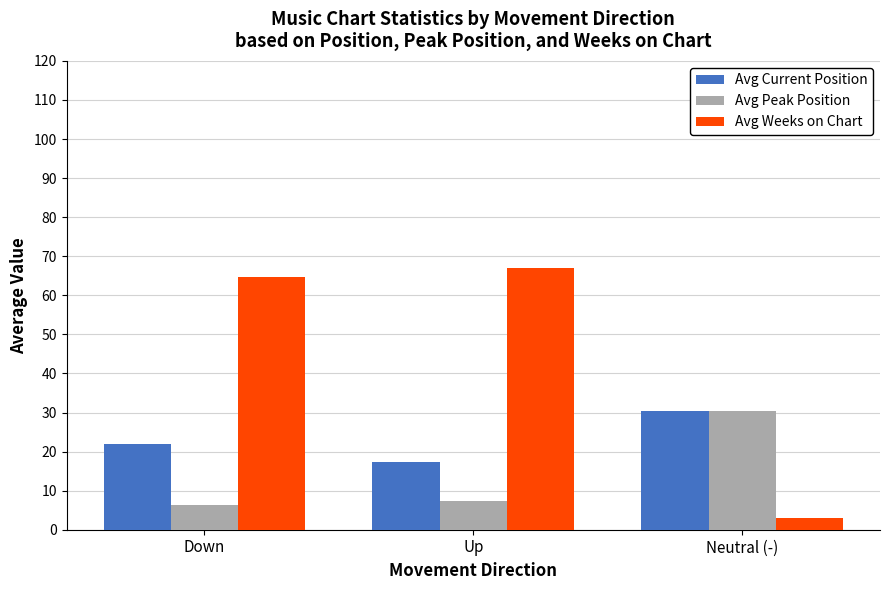

Rank the series at Up from highest to lowest value.

Avg Weeks on Chart, Avg Current Position, Avg Peak Position